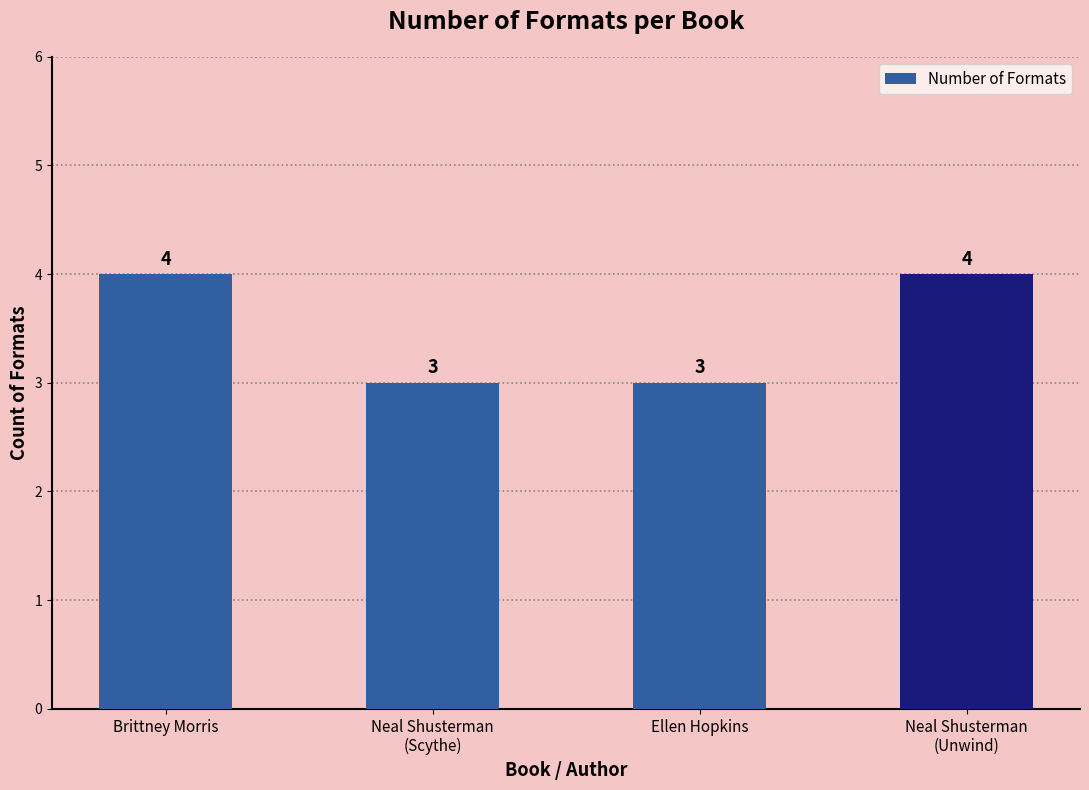

Reading left to right, list all the values displayed in this chart.

4	3	3	4